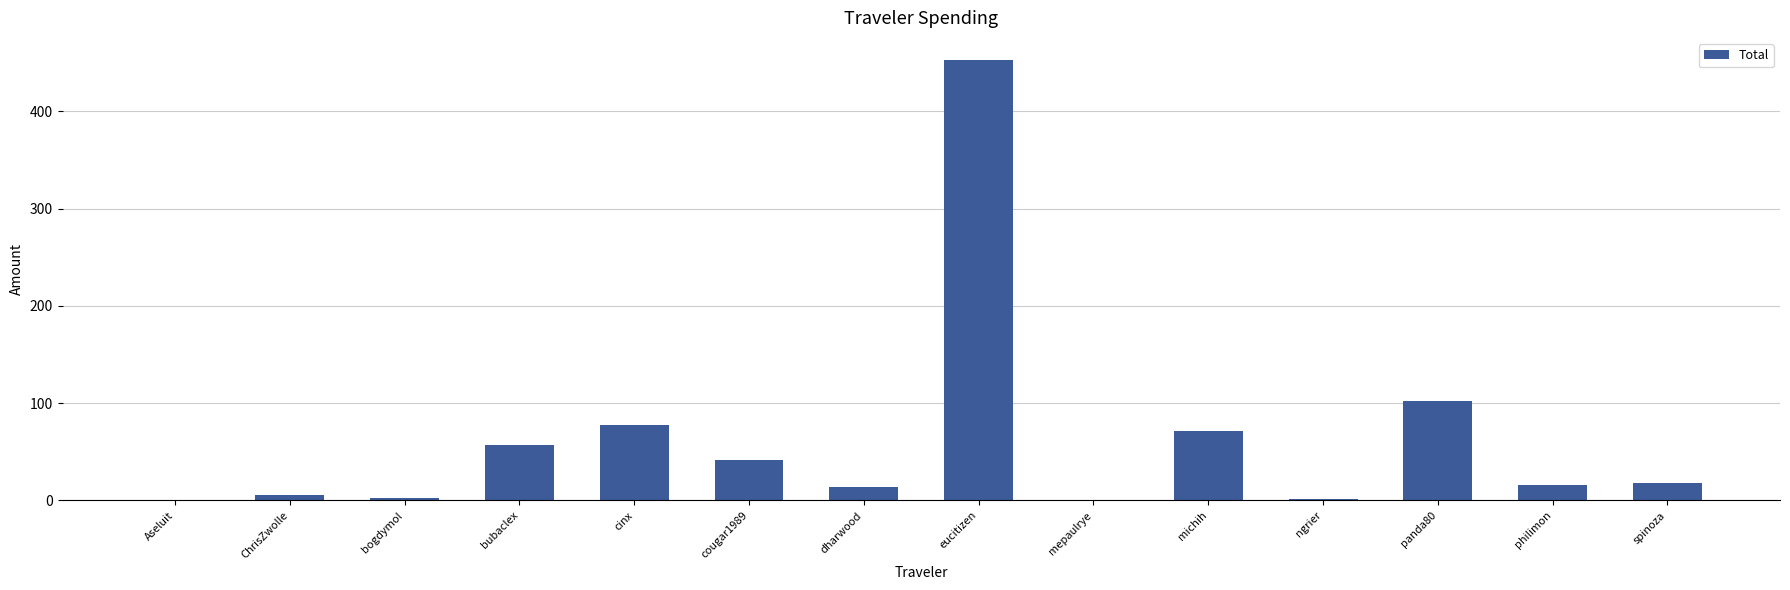

Which has a higher value, ngrier or philimon?

philimon